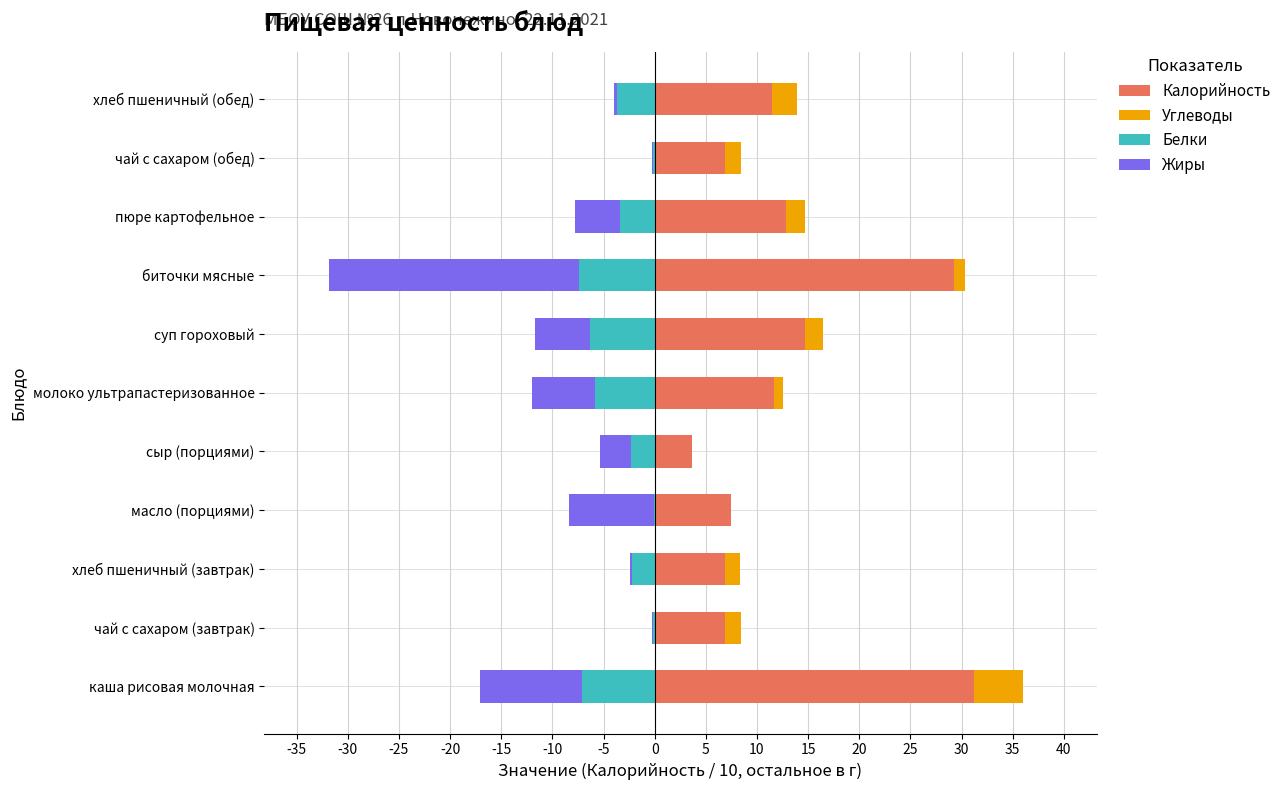

The Жиры series shows -13.2 at каша рисовая молочная. True or false?

False